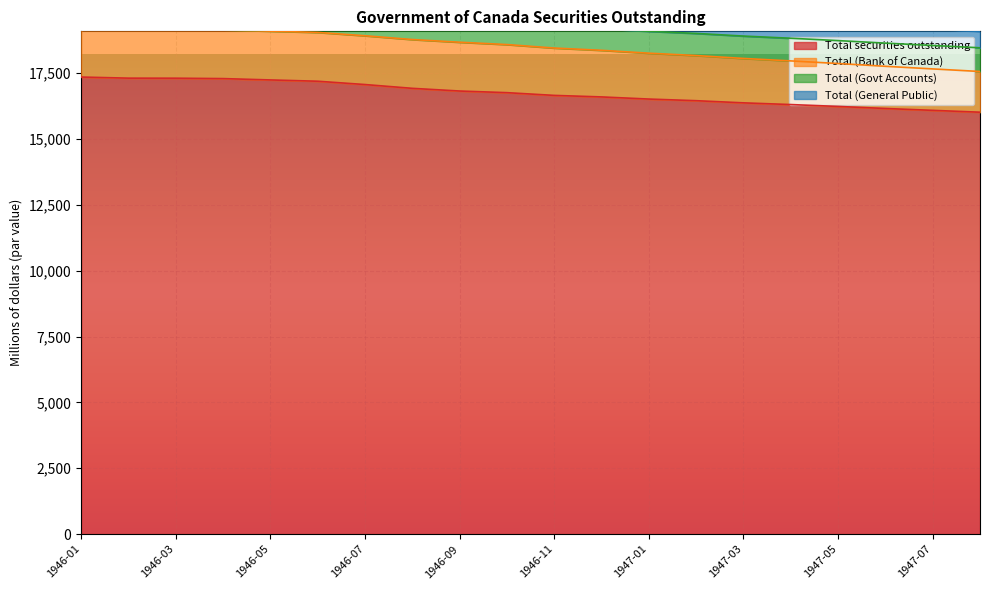

True or false: Total securities outstanding has a value of 16459 at 1947-02.

True